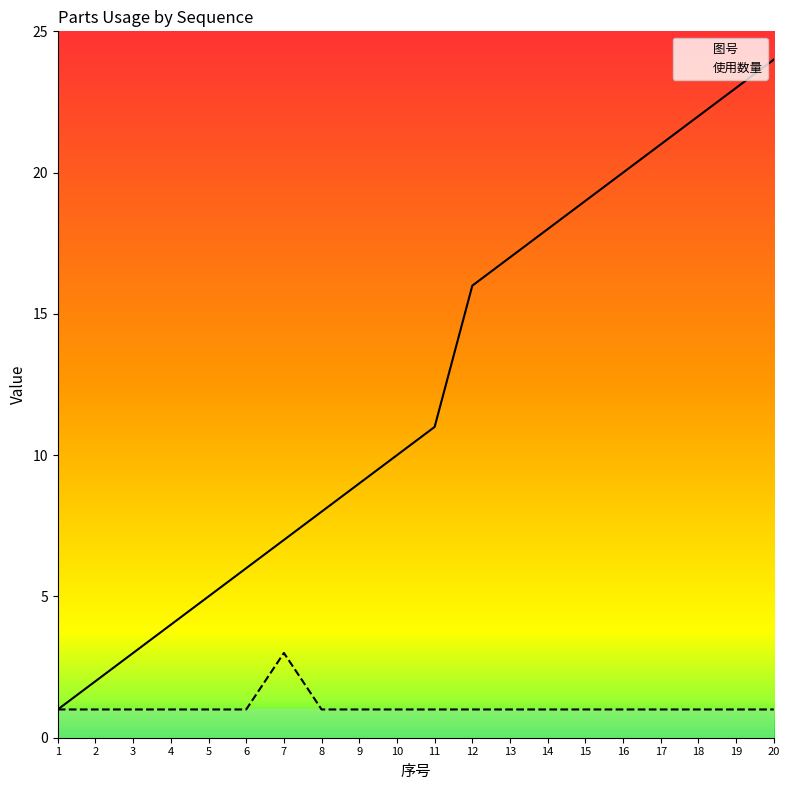

At which category is the sum across all series the highest?

20